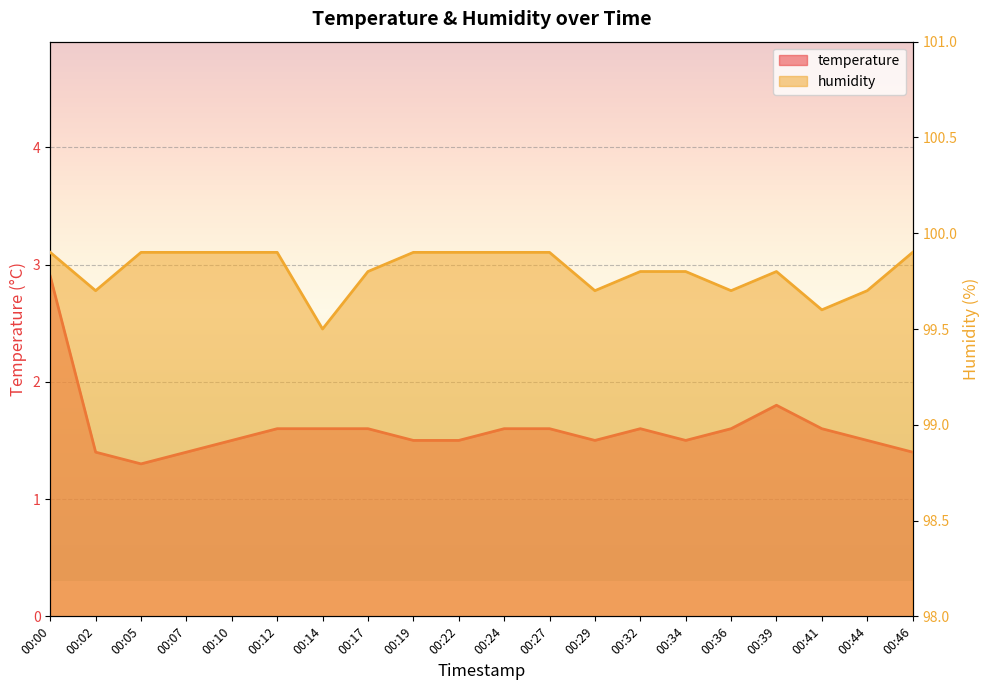

At which category does humidity reach its first local peak?

00:39